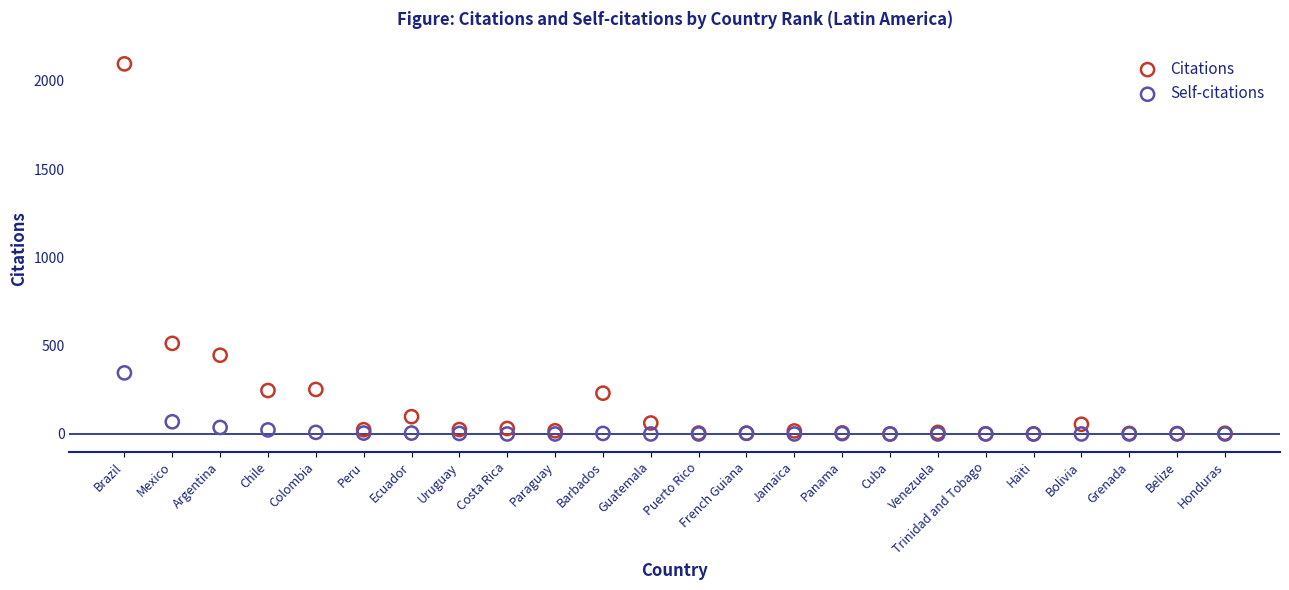

Across all series, what Y value is closest to 1048?

513